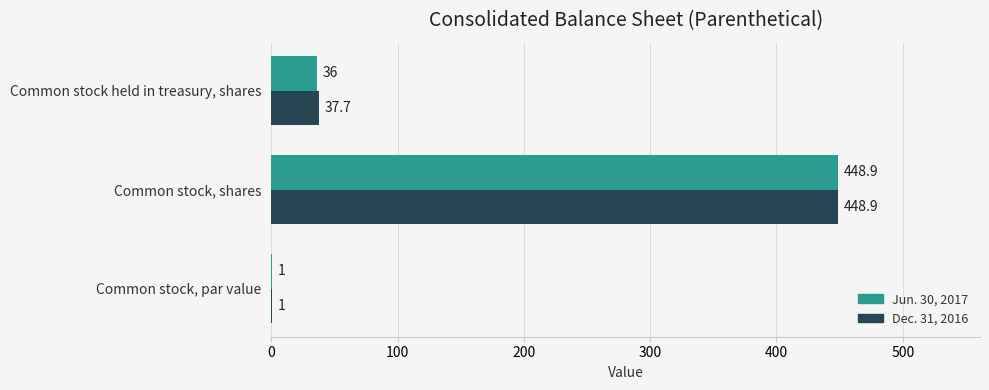

At which category is the sum across all series the highest?

Common stock, shares